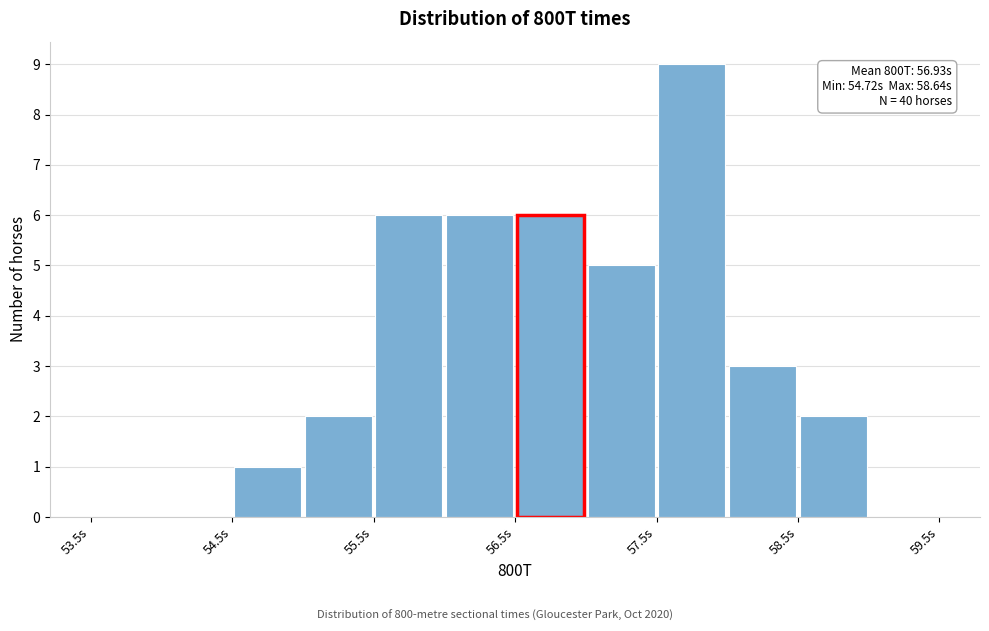

Which range on the x-axis has the tallest bar?

57.5 to 58.0